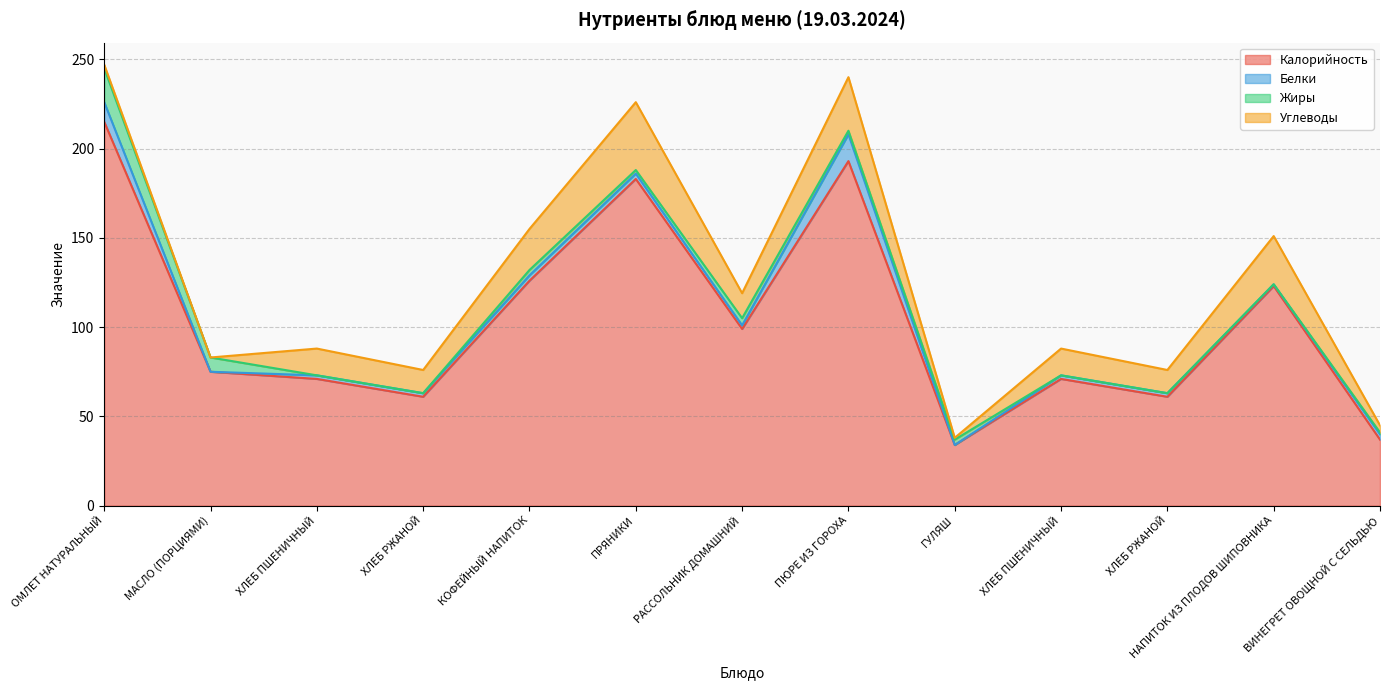

Where is Углеводы nearest to the value 19?

ХЛЕБ ПШЕНИЧНЫЙ